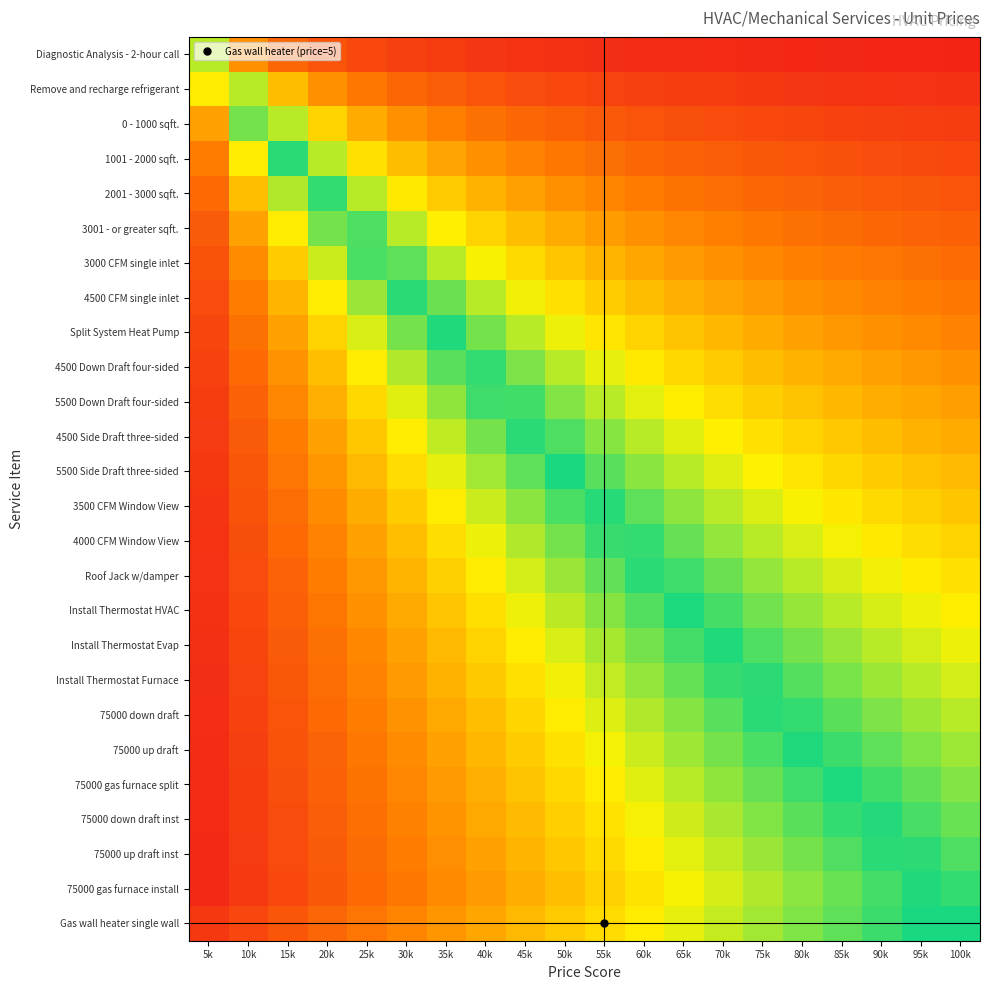

Which category has the highest value across all series?

100k